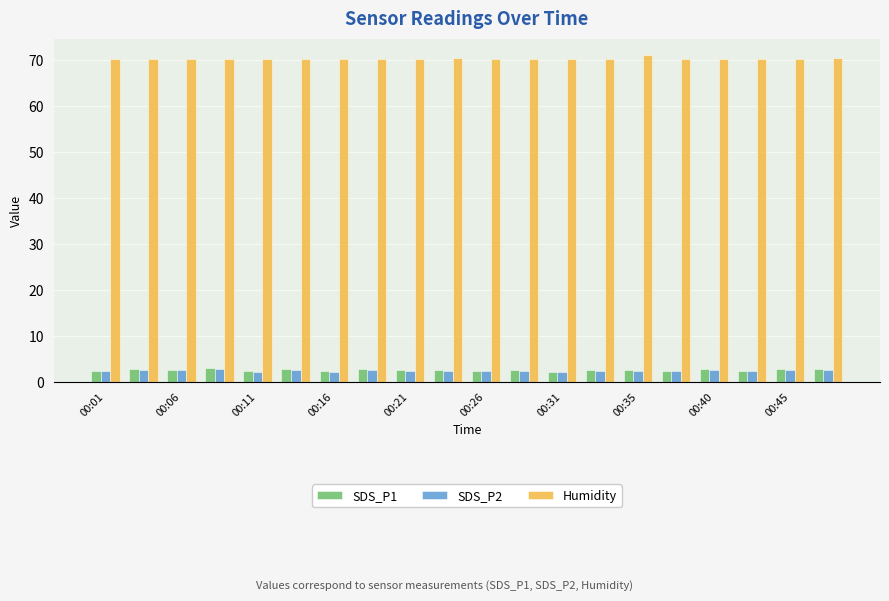

What is the greatest value displayed?

71.1